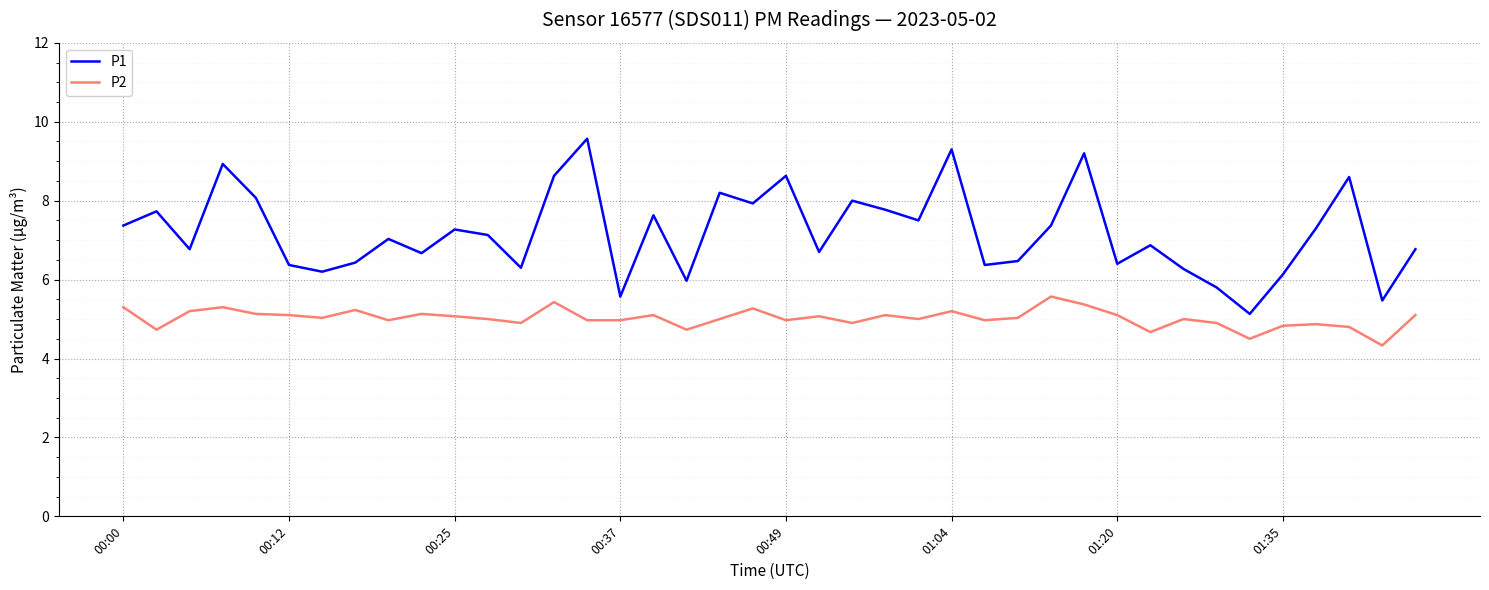

What is the maximum value for P1?

9.6